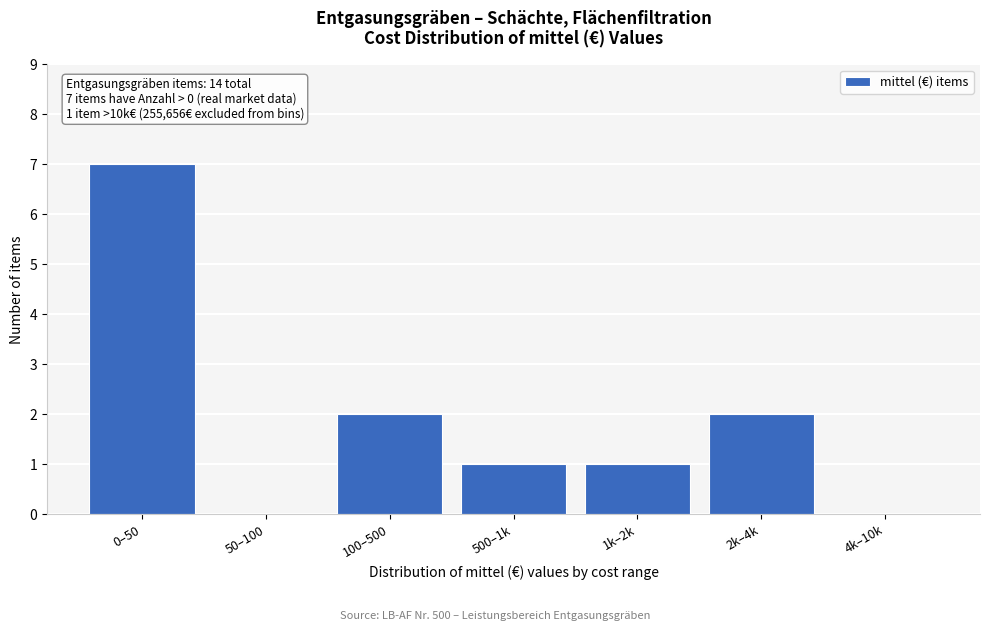

Reading left to right, extract all data points from this chart.

0–50=7	50–100=0	100–500=2	500–1k=1	1k–2k=1	2k–4k=2	4k–10k=0